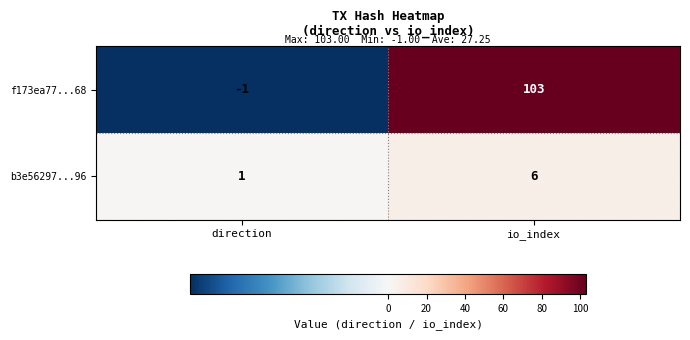

What is the highest value of the f173ea77...68 series?

103